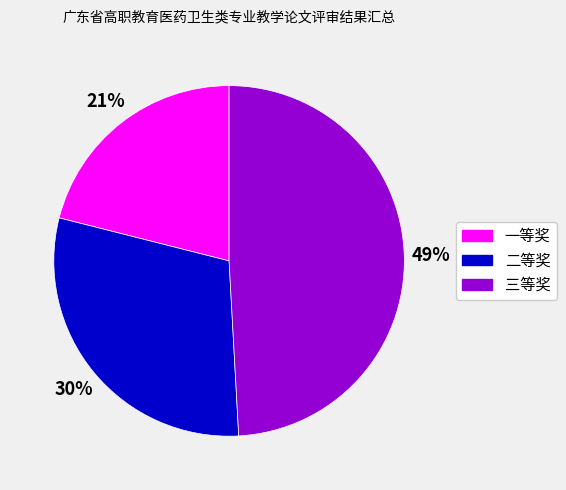

What is the ratio of the value at 一等奖 to the value at 二等奖?

0.7